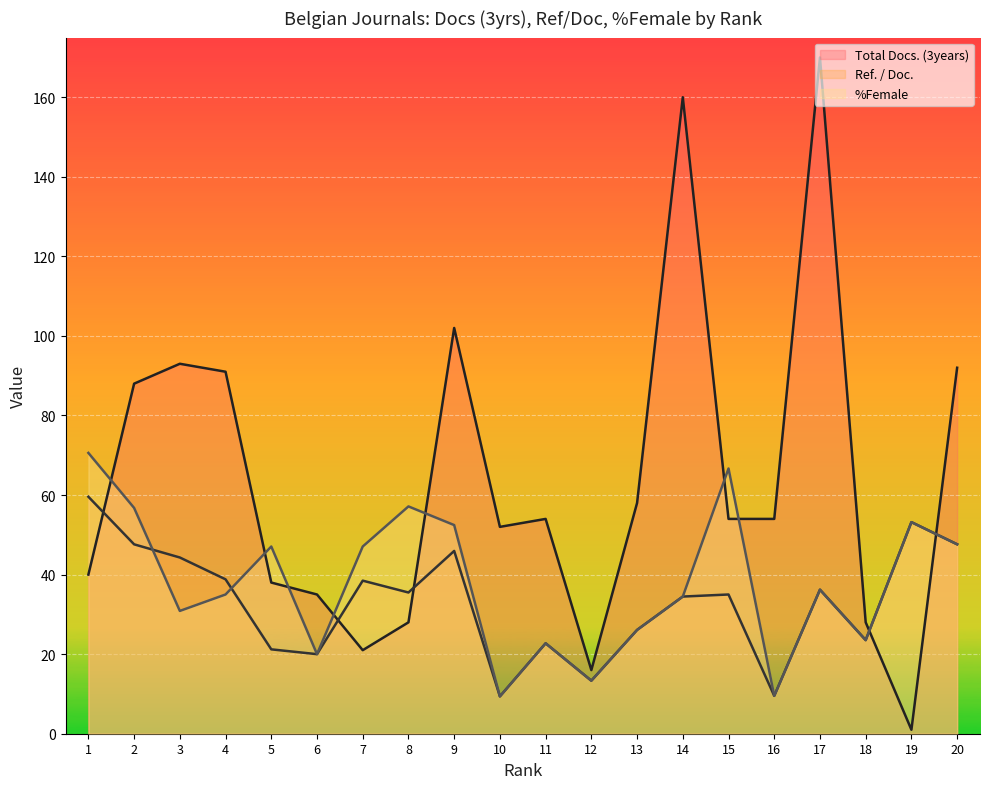

What are all the series names shown in the legend?

Total Docs. (3years), Ref. / Doc., %Female